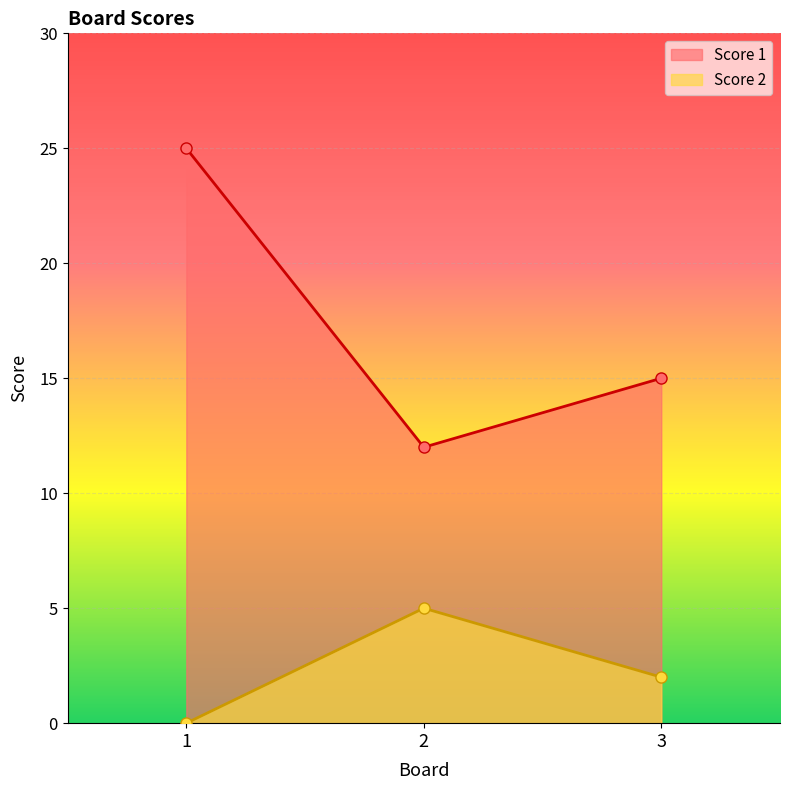

What is the difference between the Score 1 values at 3 and 1?

10